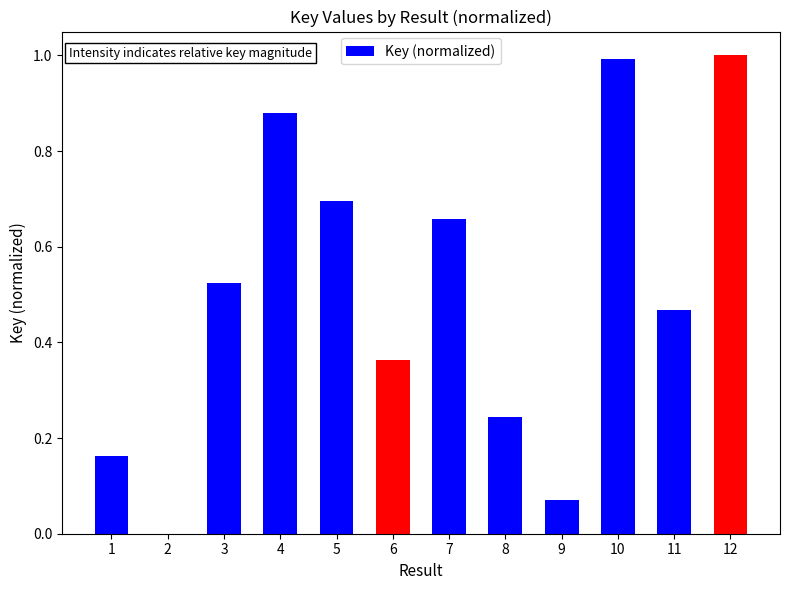

Which has a higher value, 6 or 12?

12